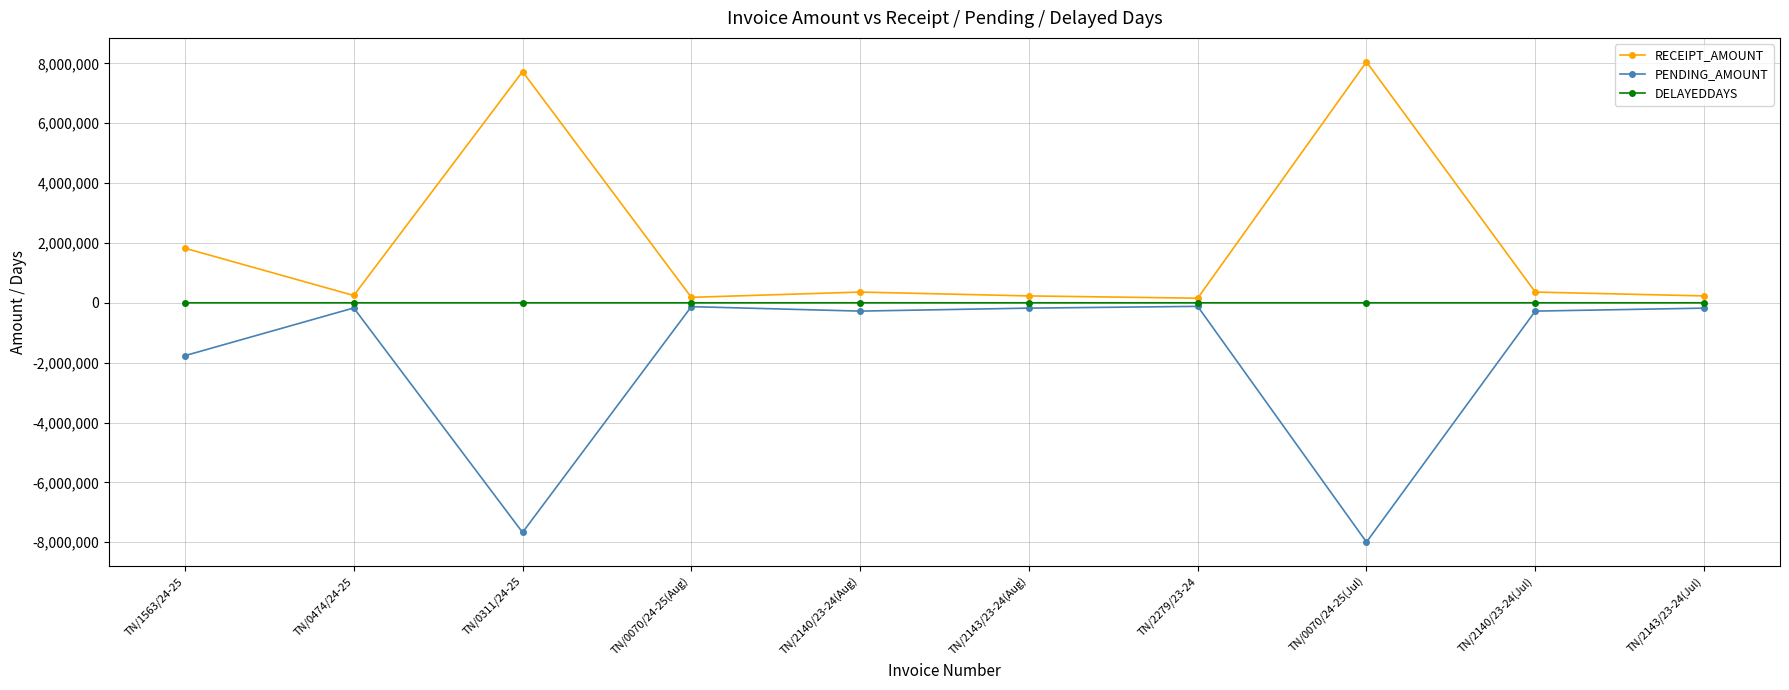

Where is the first local maximum for RECEIPT_AMOUNT?

TN/0311/24-25